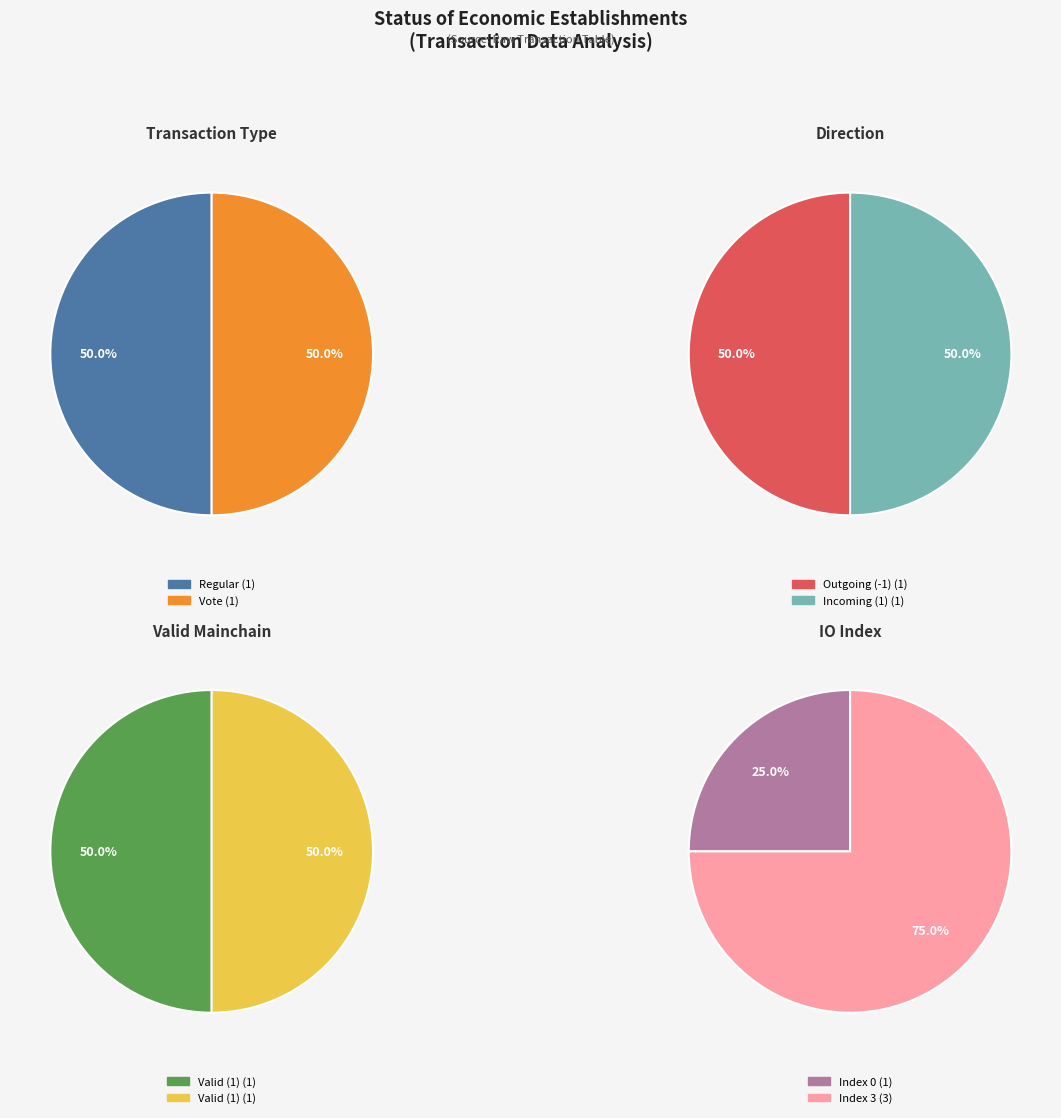

Which category has the biggest portion of the pie?

Regular